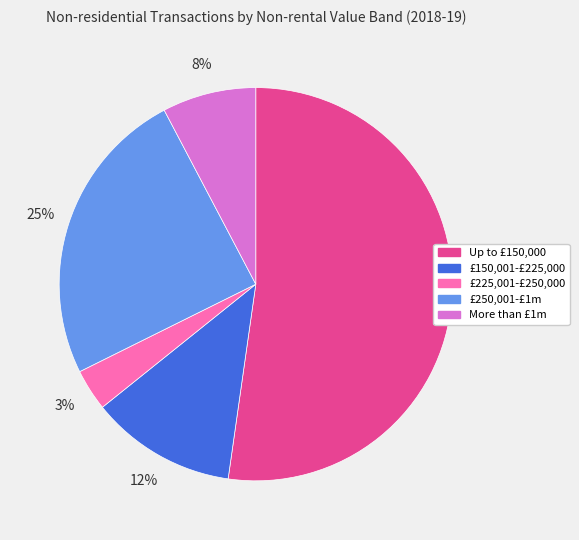

Is there any slice that represents more than half of the pie?

Yes